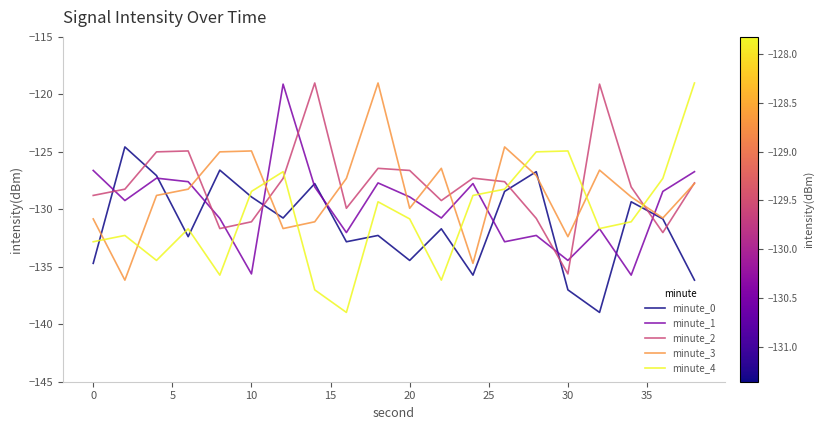

Does the chart display data point markers on the line(s)?

No